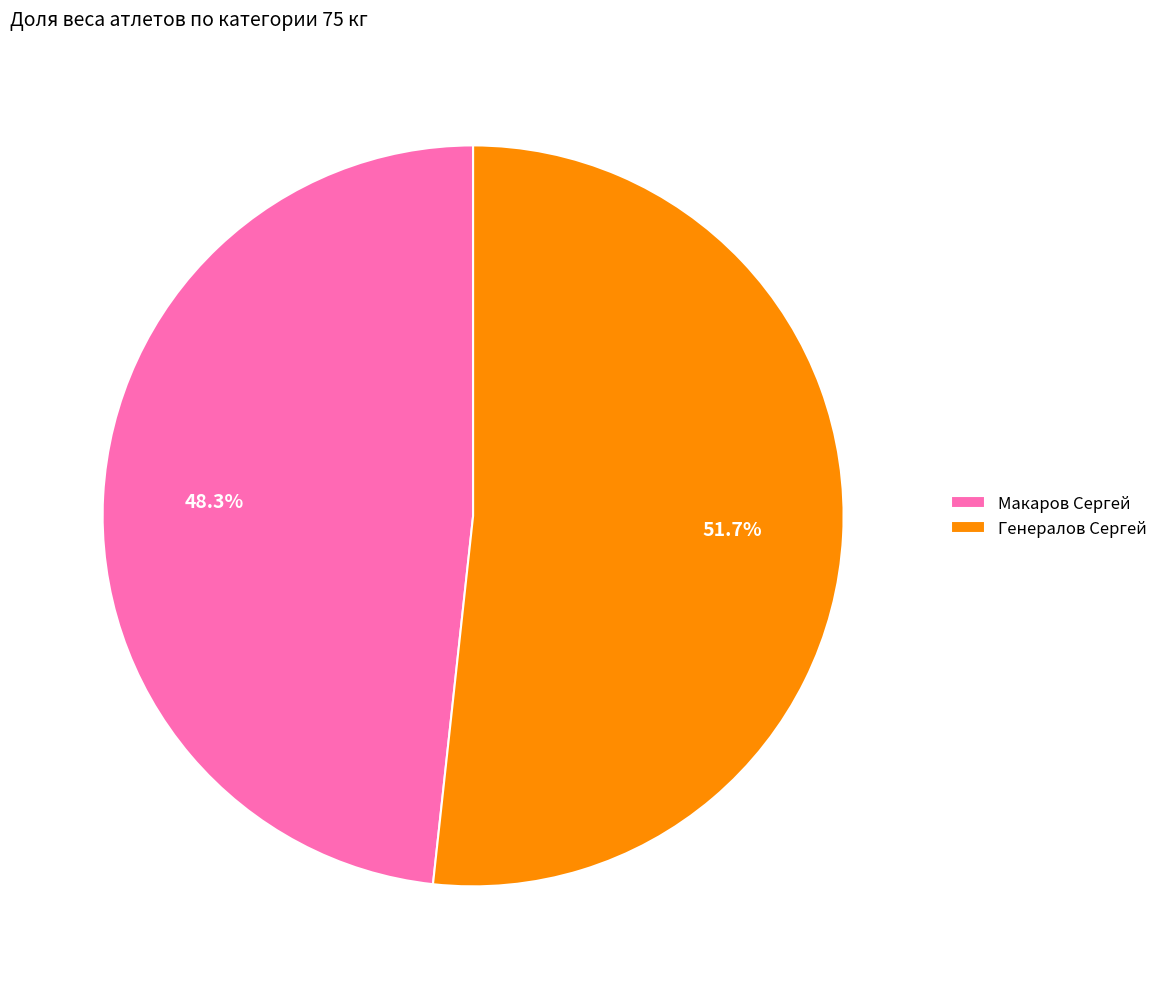

Combined, do Генералов Сергей and Макаров Сергей account for over 50%?

Yes